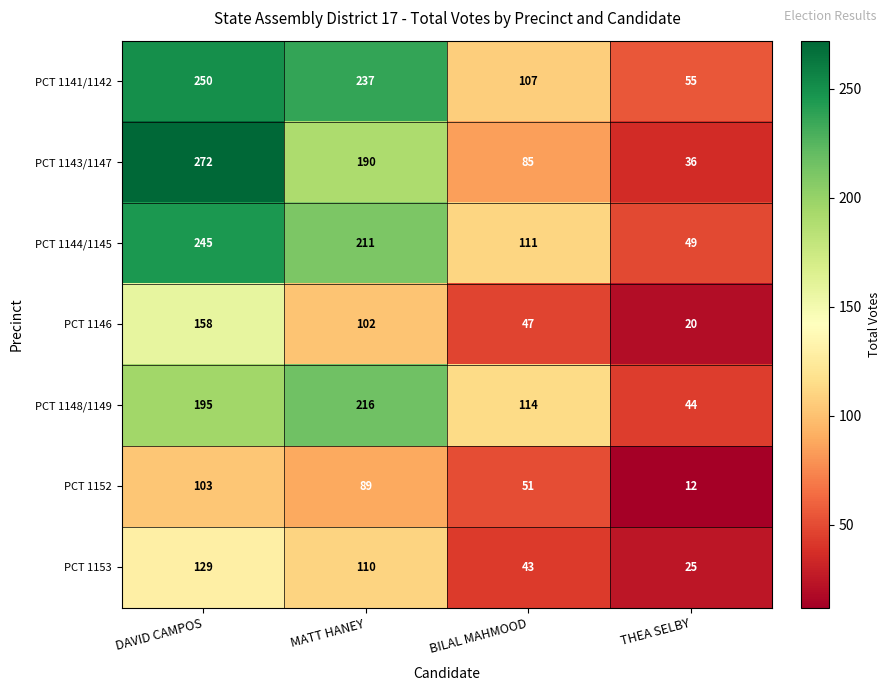

What is the greatest value displayed?

272